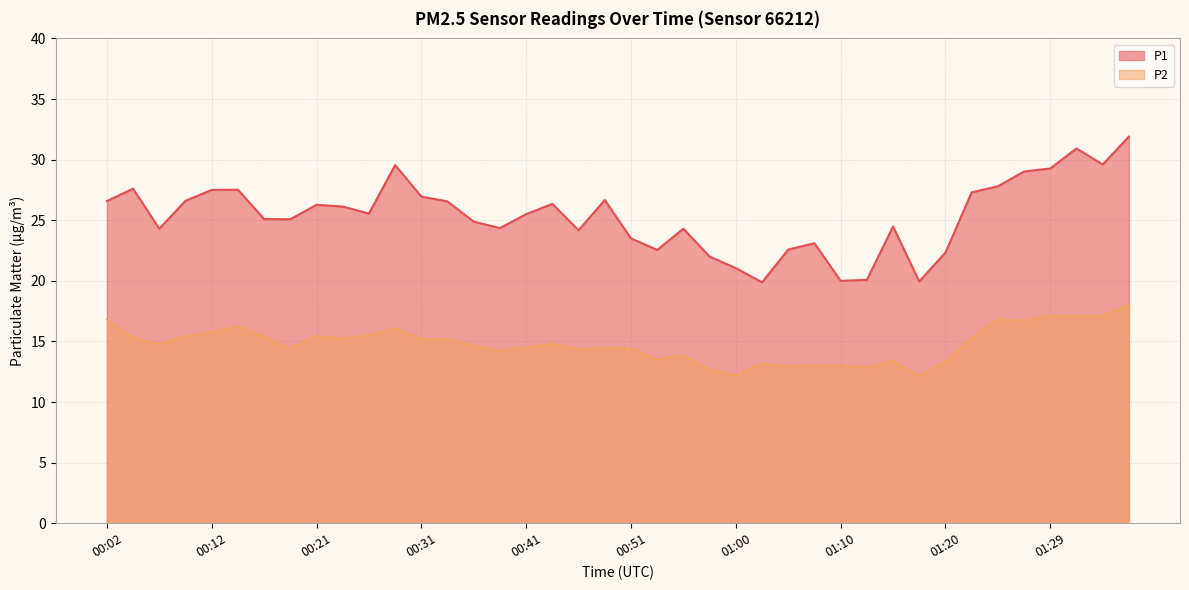

Between 00:31 and 00:24, which is larger?

00:31